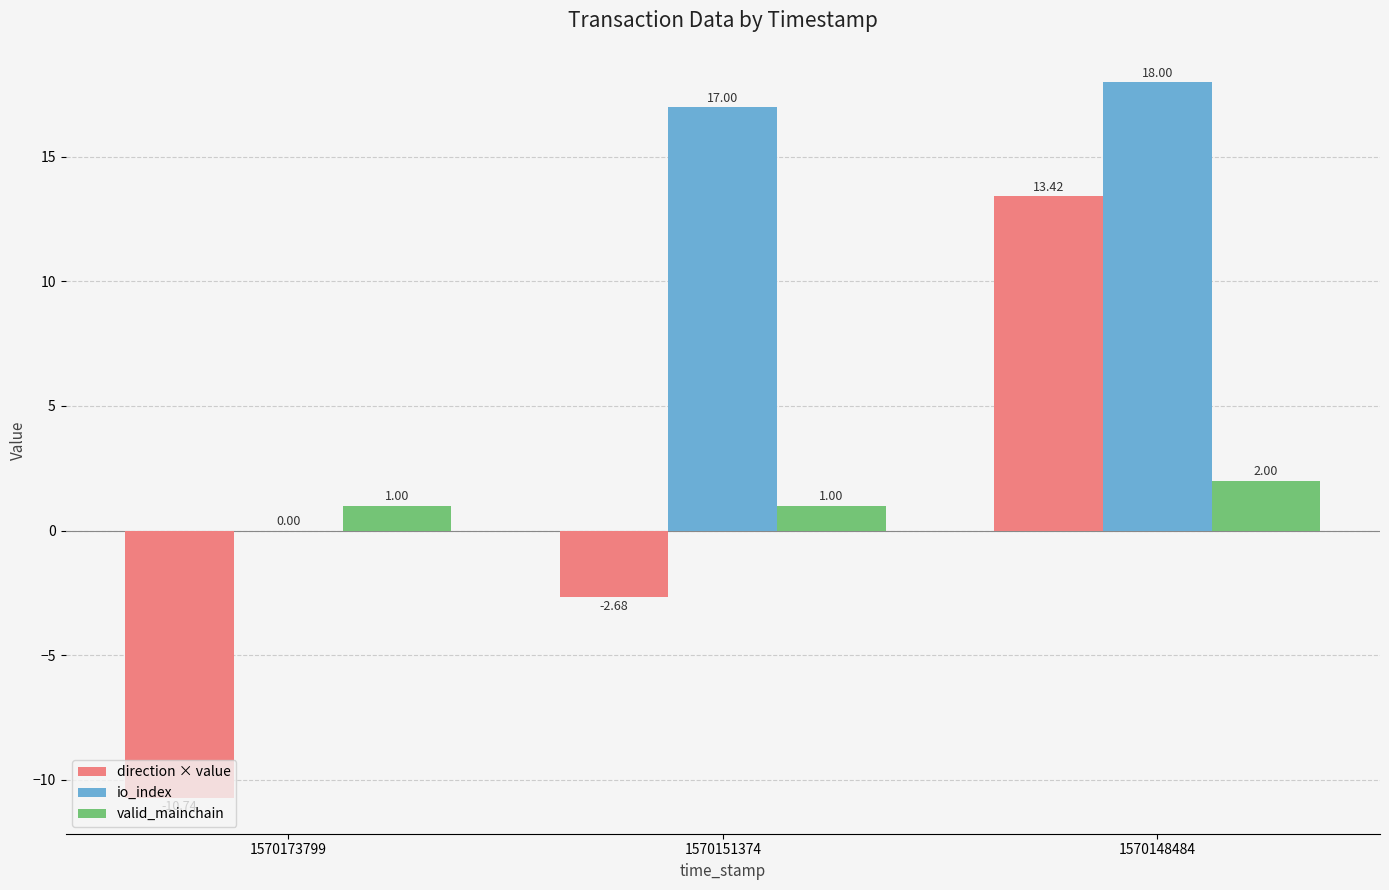

How many data points does each series have?

3